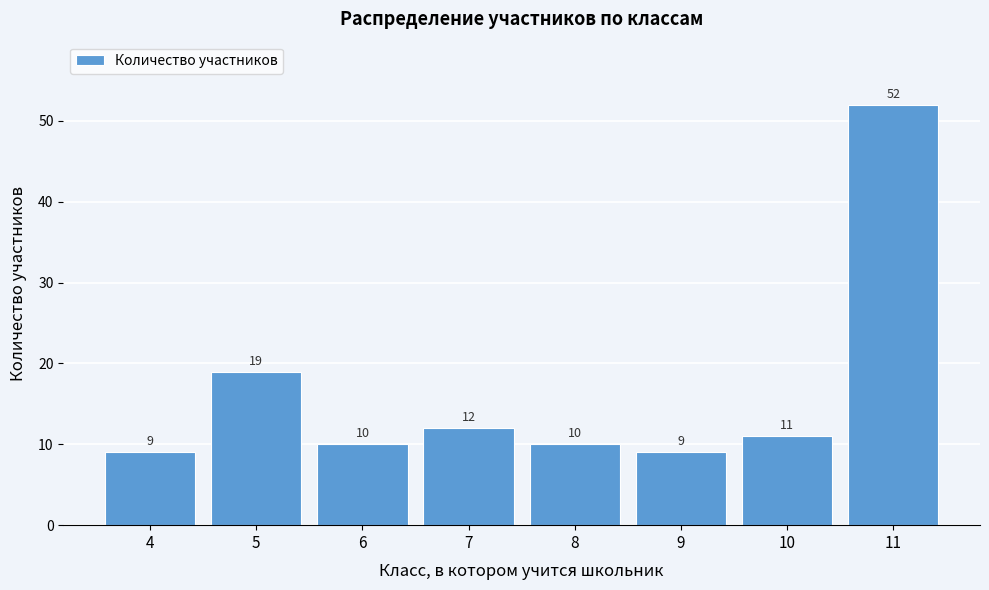

Reading left to right, list all the values displayed in this chart.

9	19	10	12	10	9	11	52